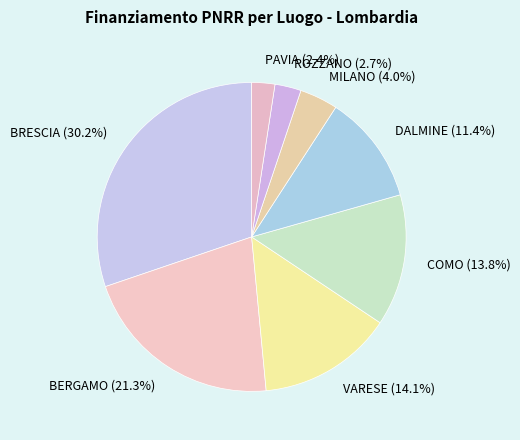

To the nearest percent, what percentage of the pie is BERGAMO?

21%